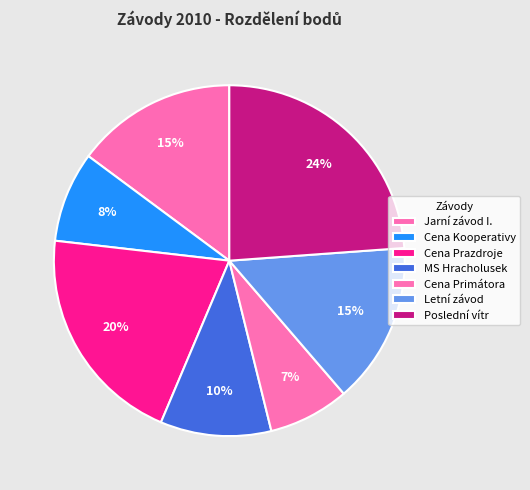

To the nearest percent, what percentage of the pie is Cena Prazdroje?

20%